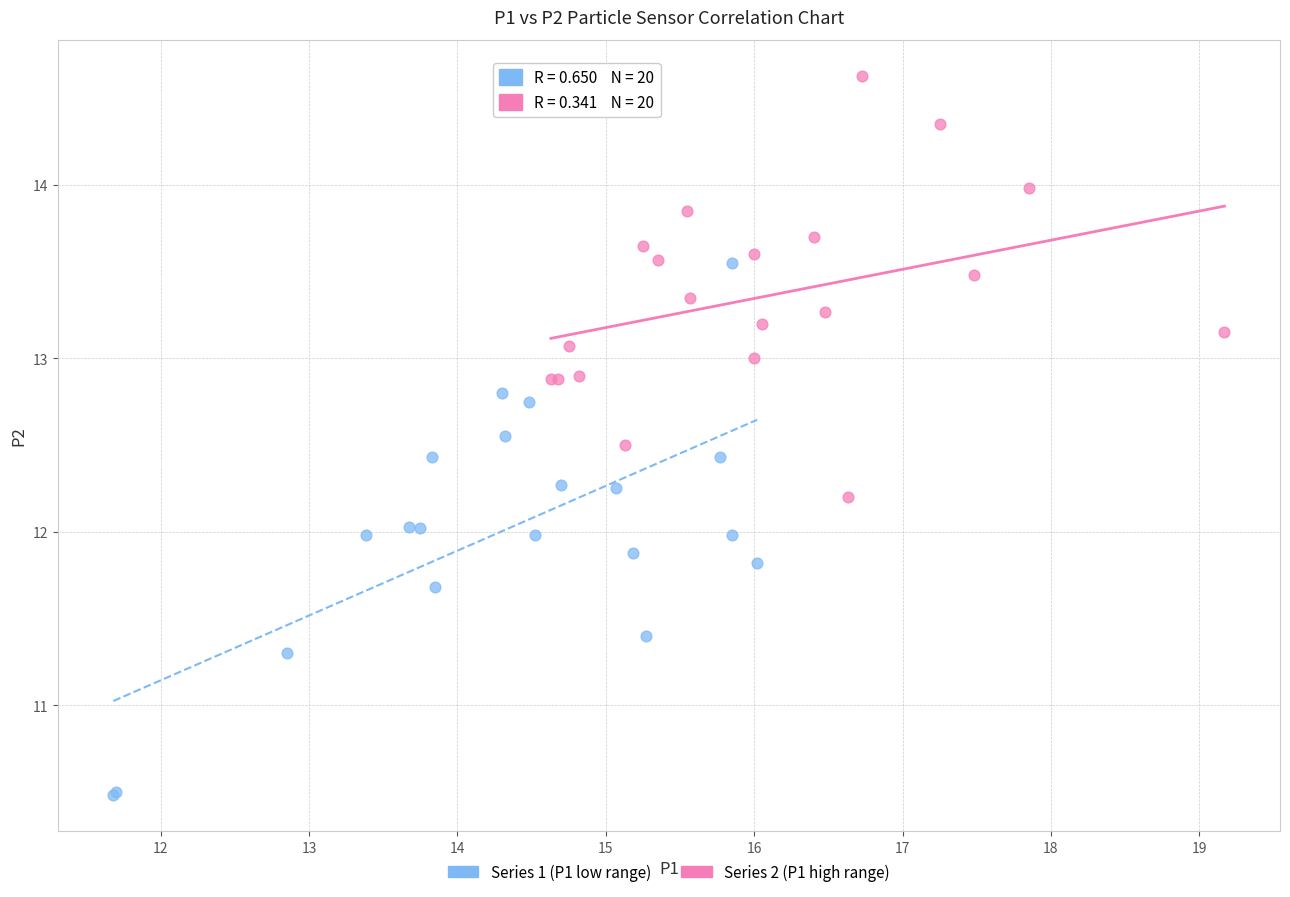

Which series contains the highest Y value?

Series 2 (P1 high range)